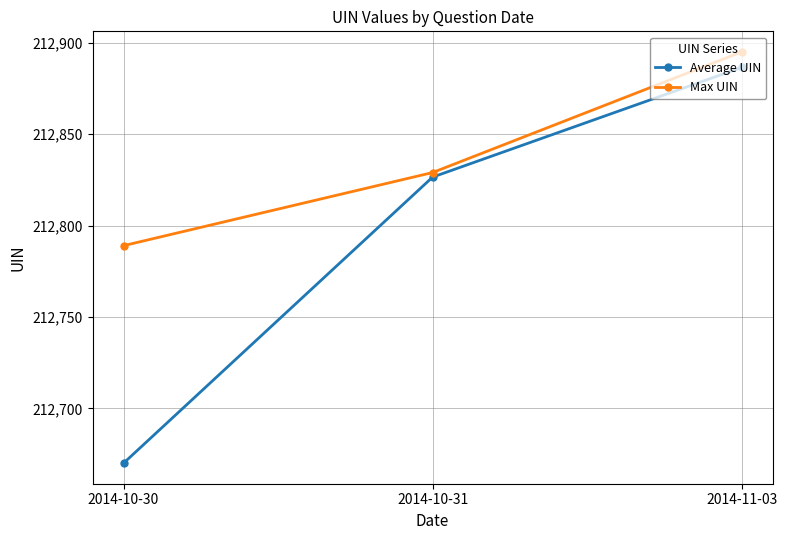

List the labels in order of Average UIN value, smallest first.

2014-10-30, 2014-10-31, 2014-11-03